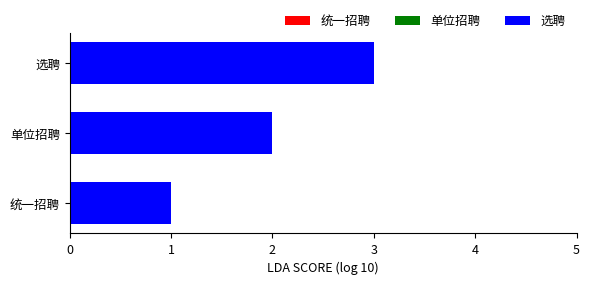

True or false: the data shows 1 at 统一招聘.

True